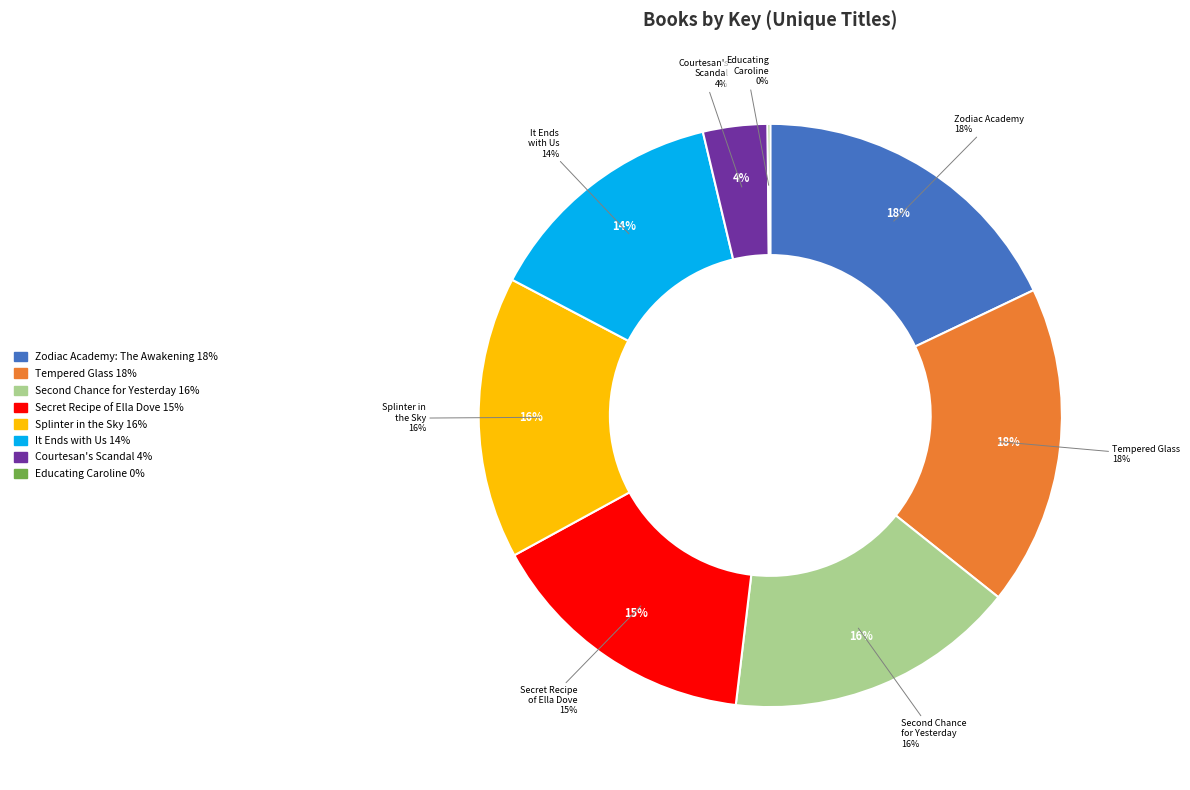

Is it true that Zodiac Academy: The Awakening is 26% of the pie?

False